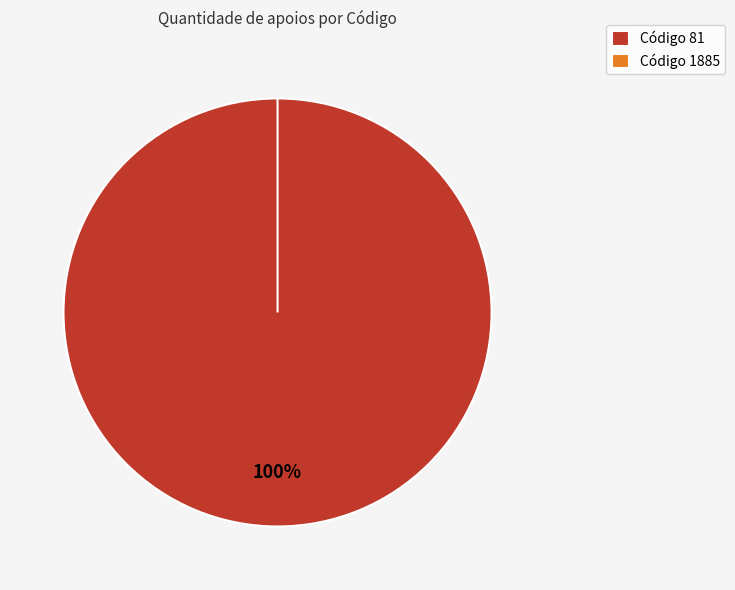

What is the majority slice?

81